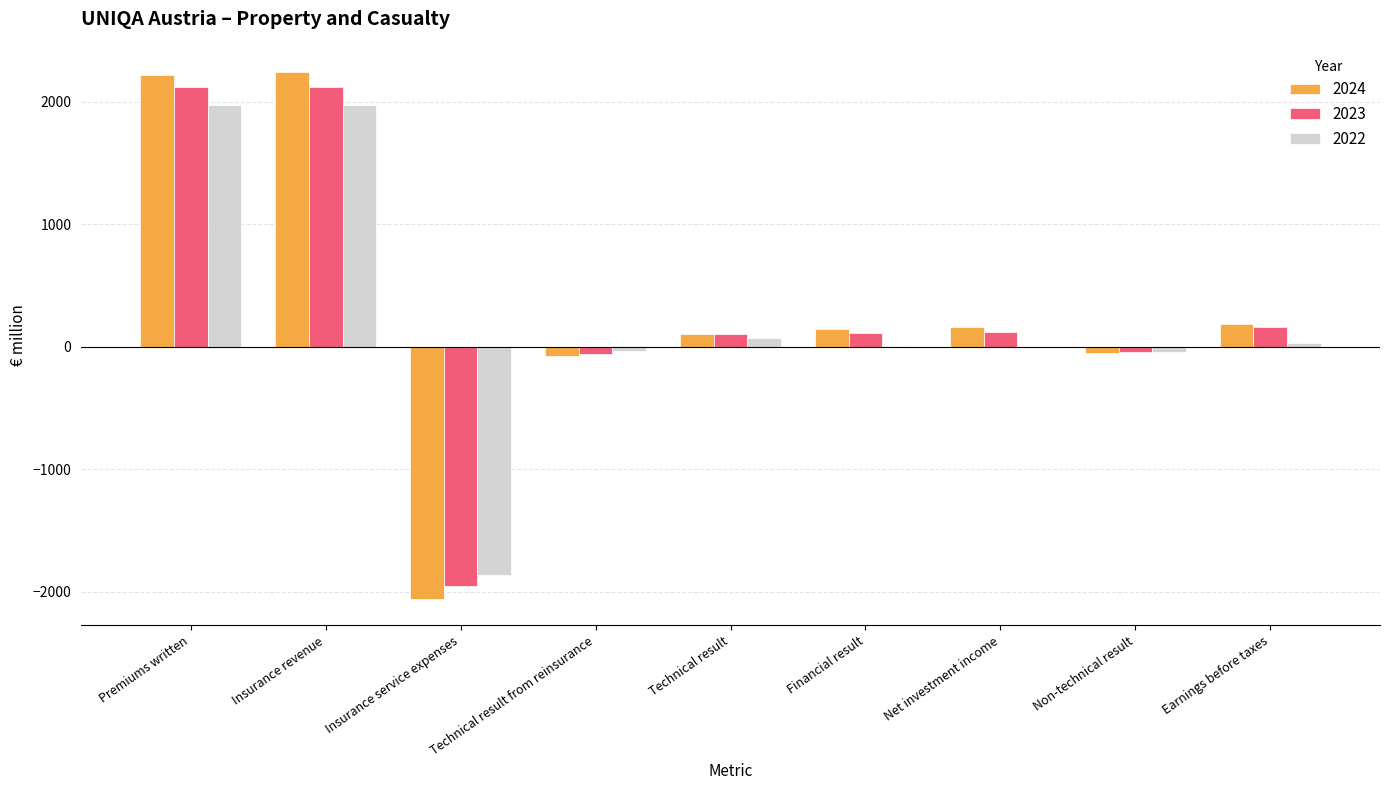

Is the value of 2023 at Insurance service expenses greater than the value of 2024 at Insurance revenue?

No